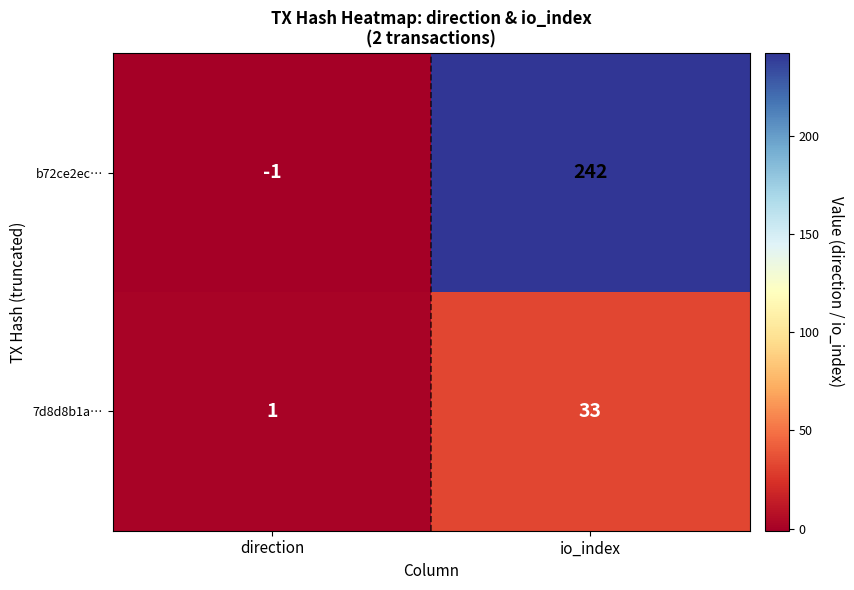

The value of 7d8d8b1a… at io_index is 48. True or false?

False